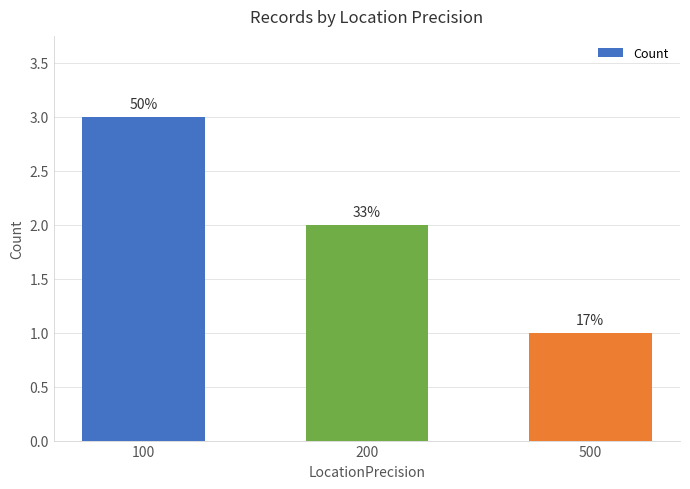

What is the change in value from 100 to 500?

-2